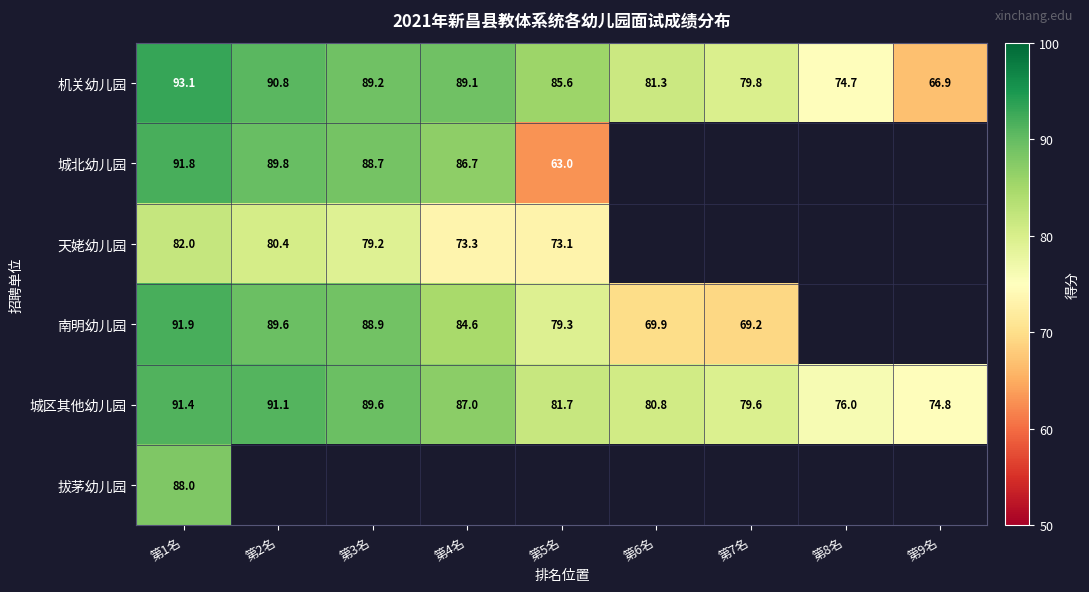

At how many categories does at least one series exceed 89?

4